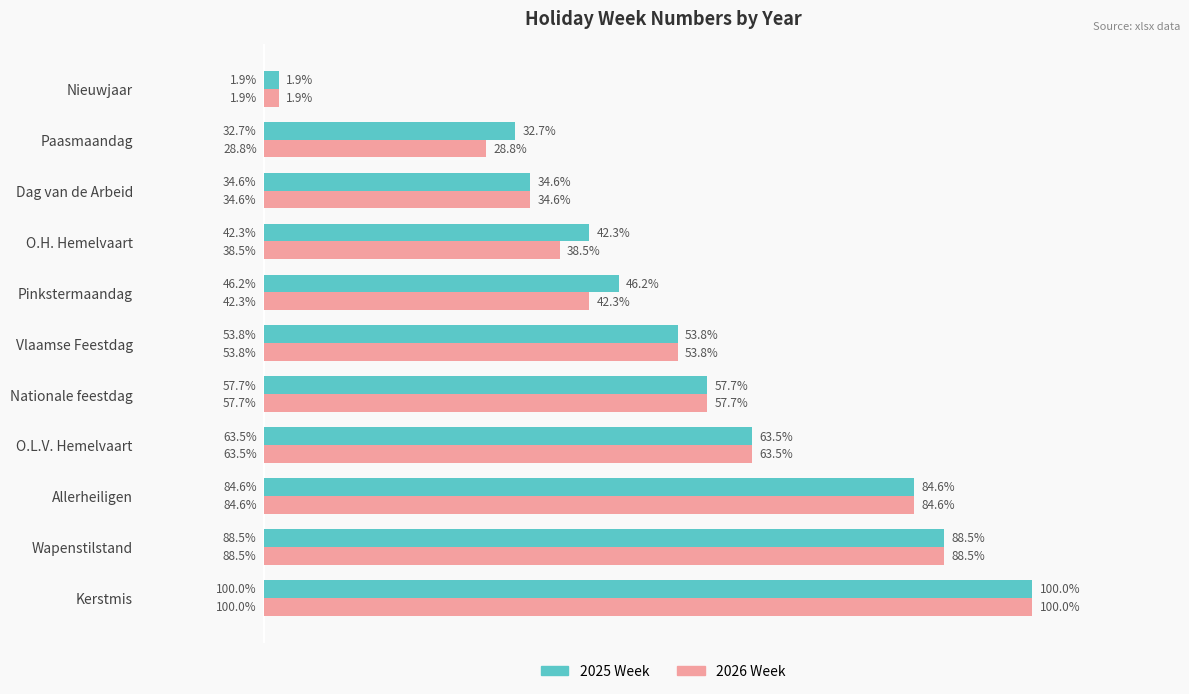

What are all the series names shown in the legend?

2025 Week, 2026 Week